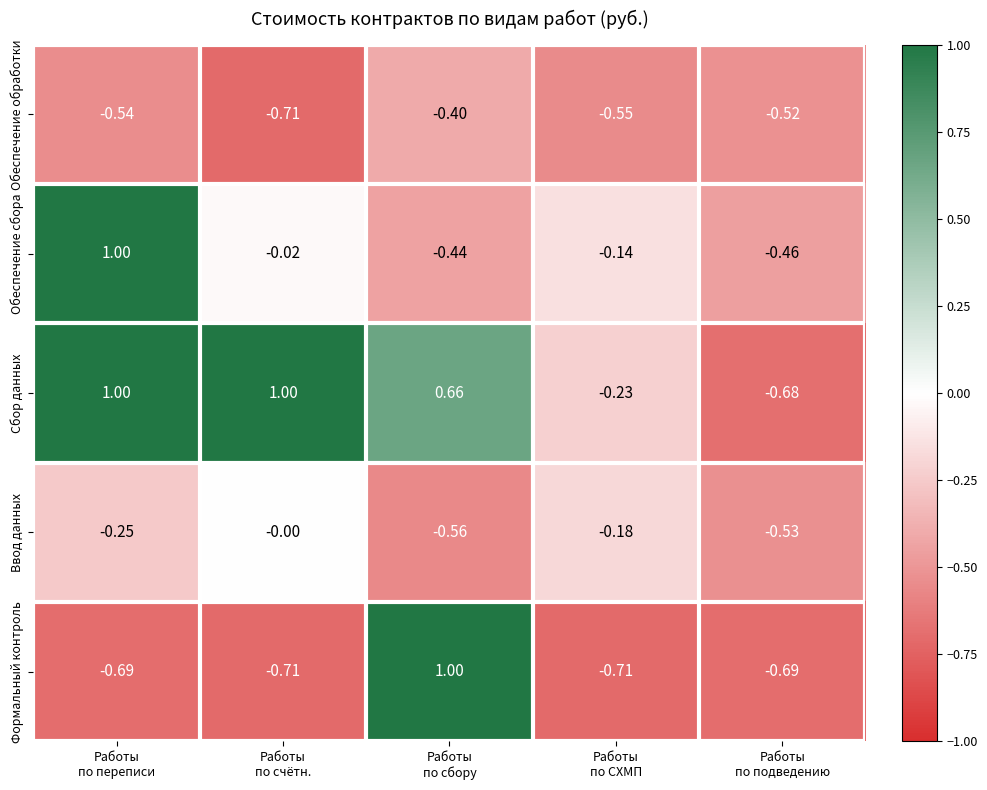

Which series has the widest spread of values?

Формальный контроль